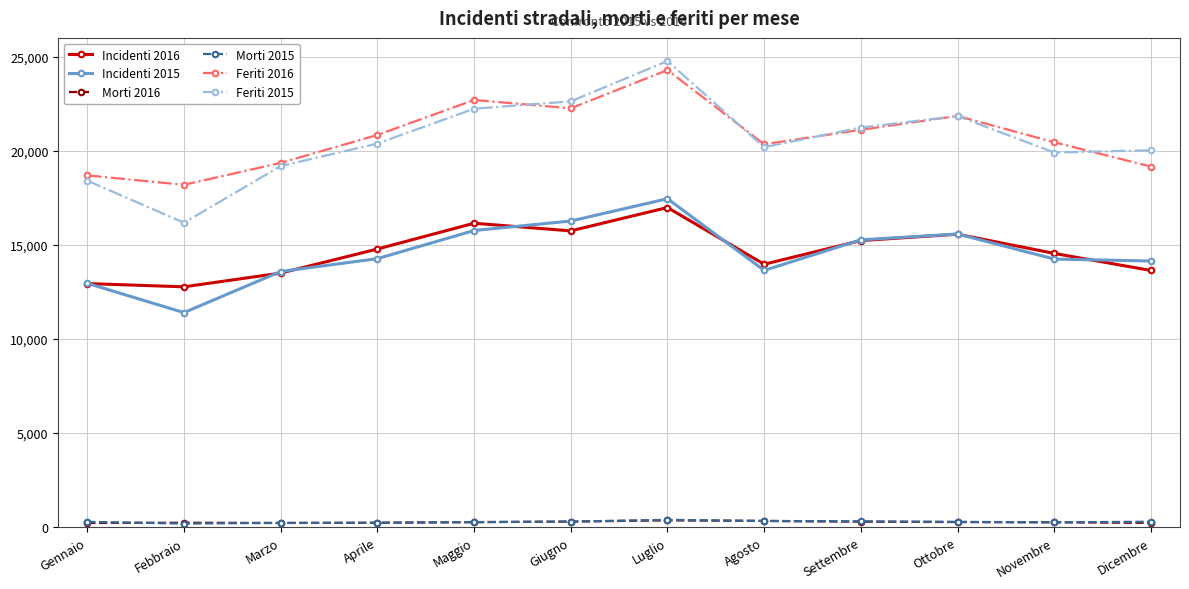

What is the label of the 7th point from the right?

Giugno